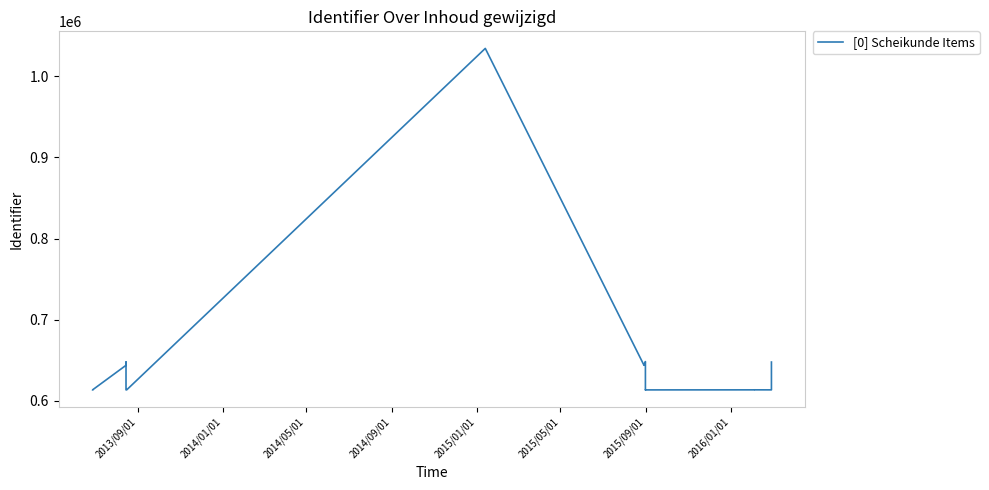

What is the smallest value displayed?

613658